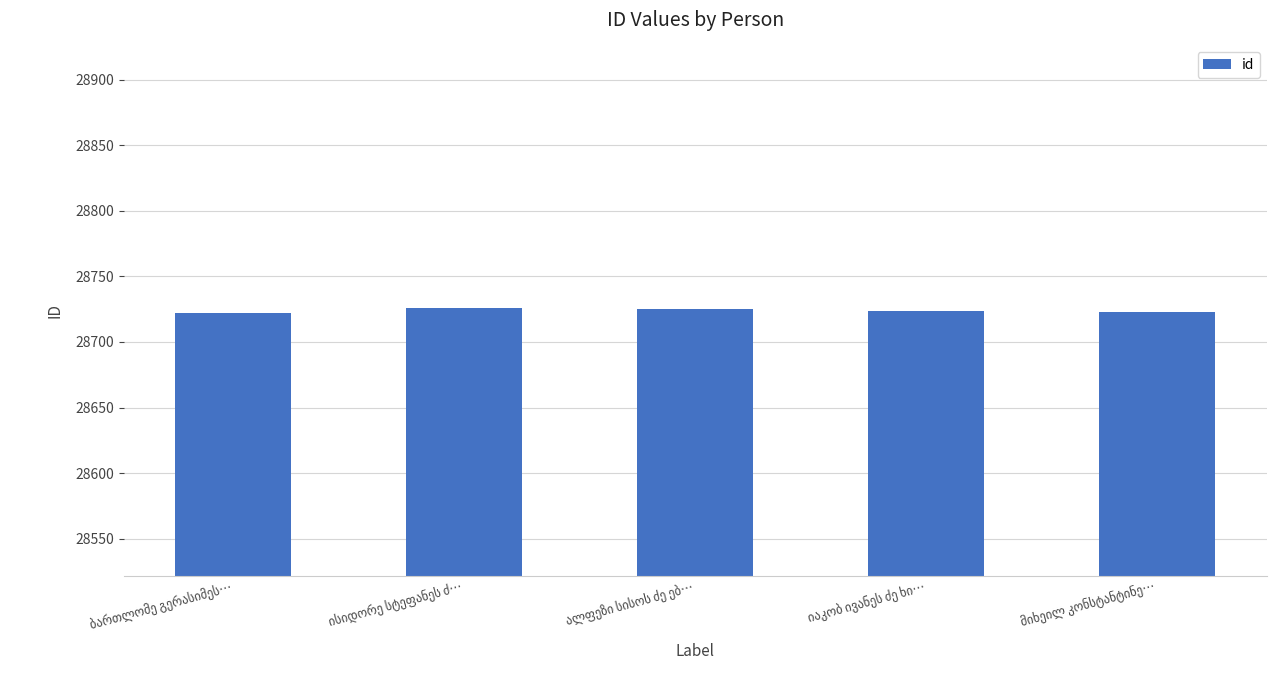

What is the average value?

28724